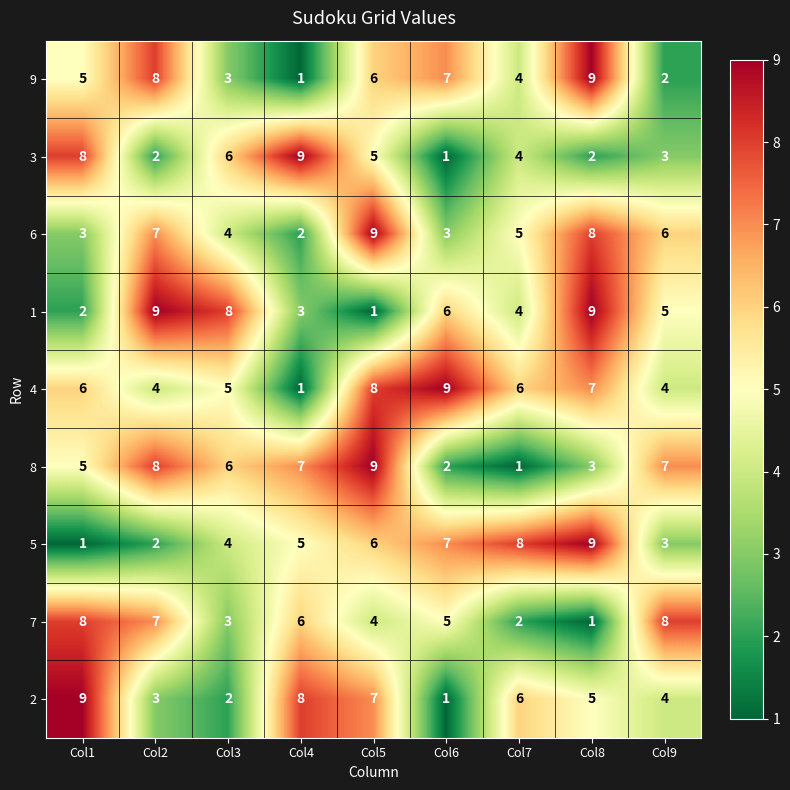

Between Col3 and Col6, which series saw the biggest shift?

3